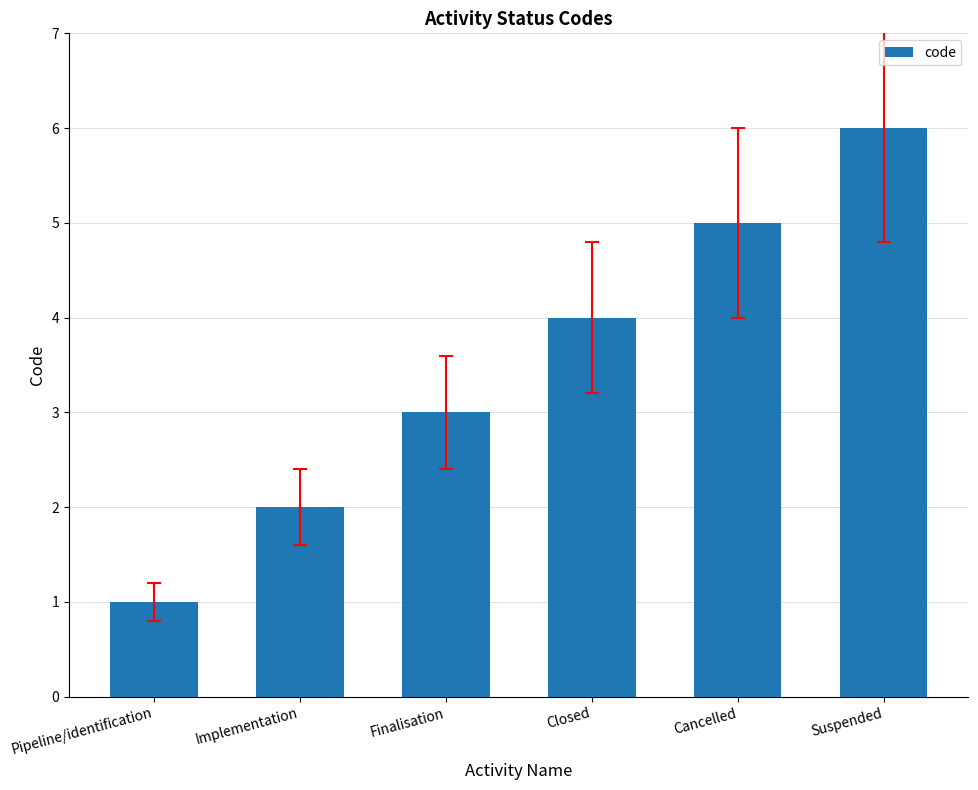

What is the value of the 1st bar from the left?

1